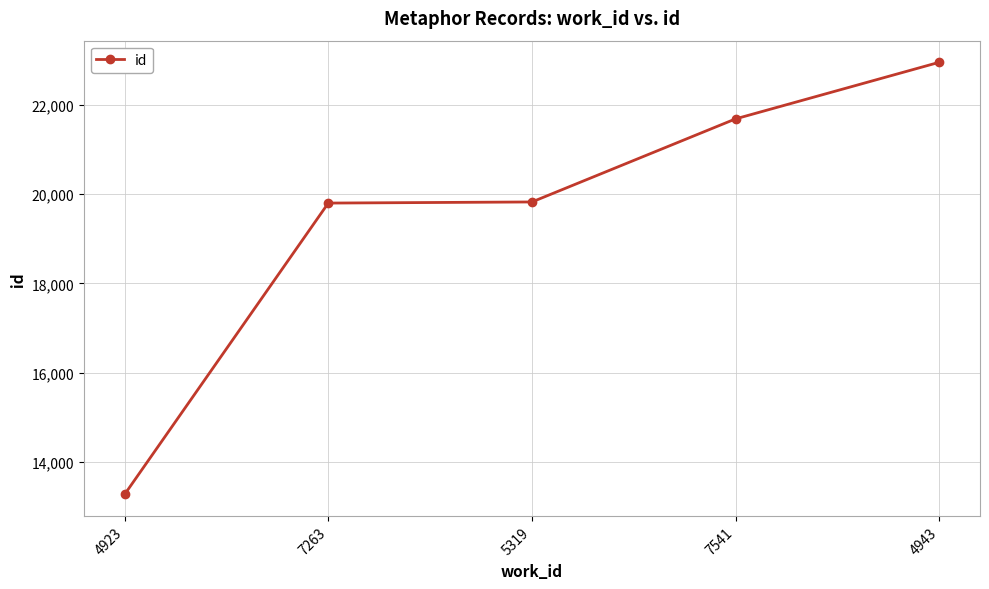

What is the minimum value shown in the chart?

13280